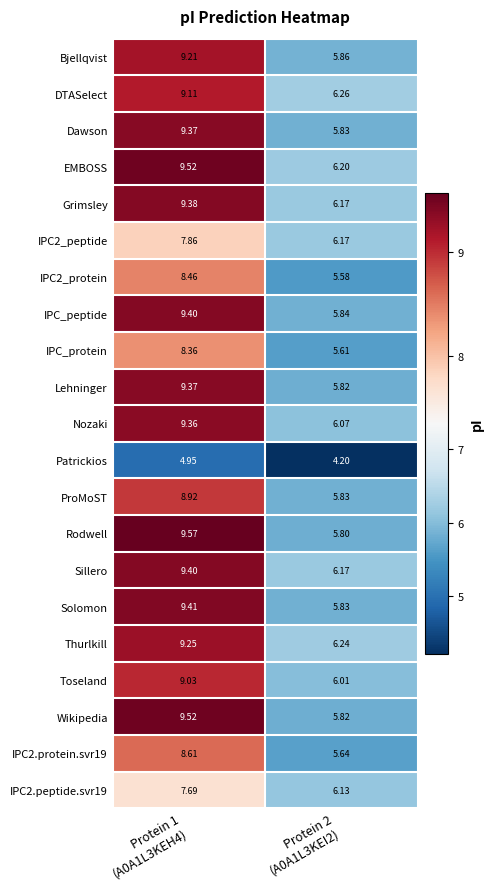

Which series has the largest range (max minus min)?

Rodwell